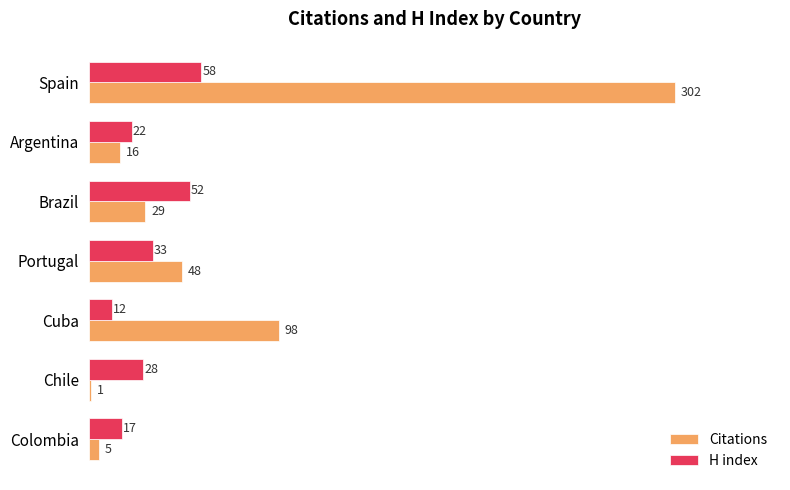

How many H index values are between 17 and 52?

5